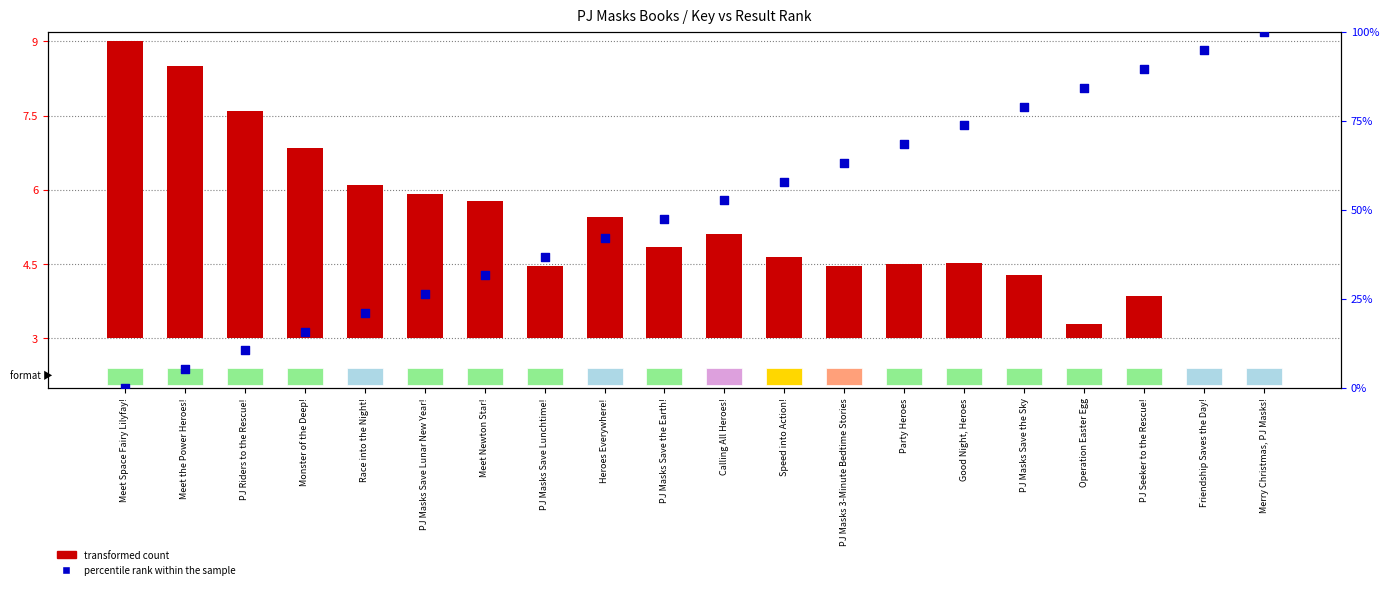

Is the value of percentile rank within the sample at Meet Space Fairy Lilyfay! greater than the value of transformed count at PJ Riders to the Rescue!?

No